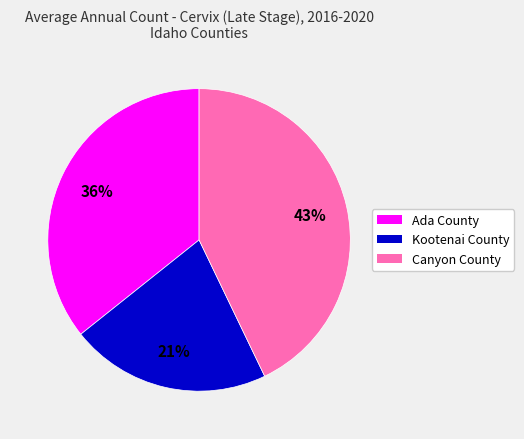

Which has a higher value, Canyon County or Kootenai County?

Canyon County